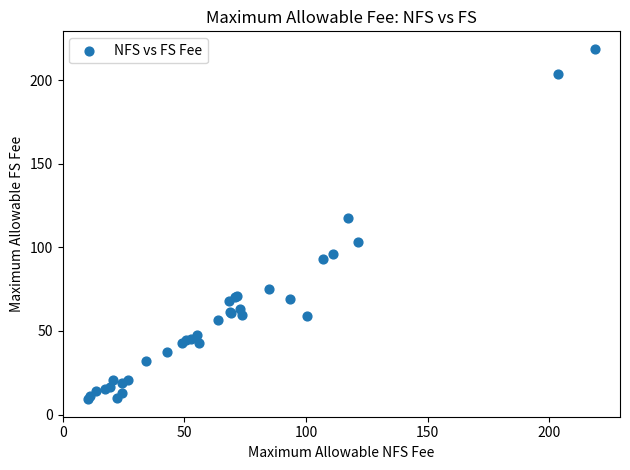

What Y value in the scatter plot is closest to 113?

117.3